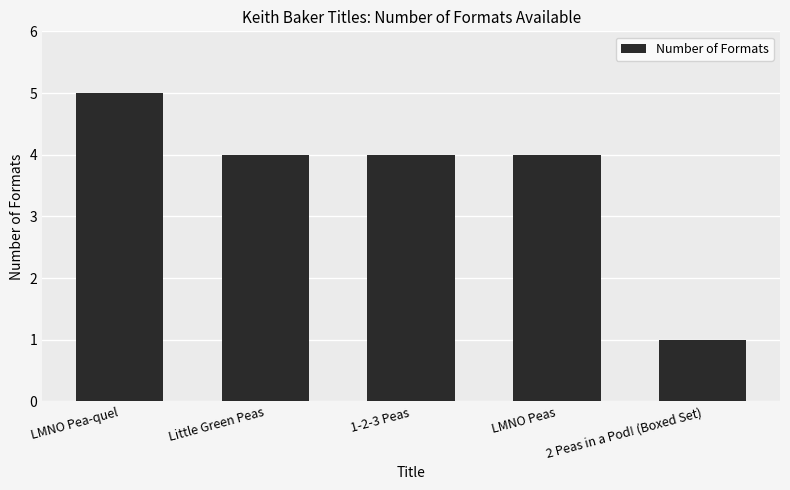

Read the value at LMNO Pea-quel.

5